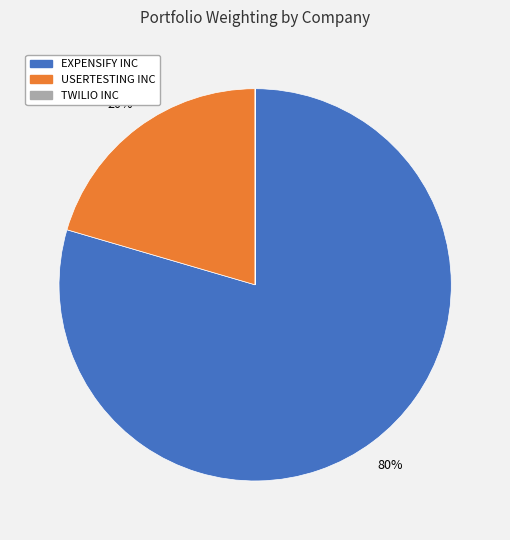

What percentage is the EXPENSIFY INC slice, to the nearest percent?

80%